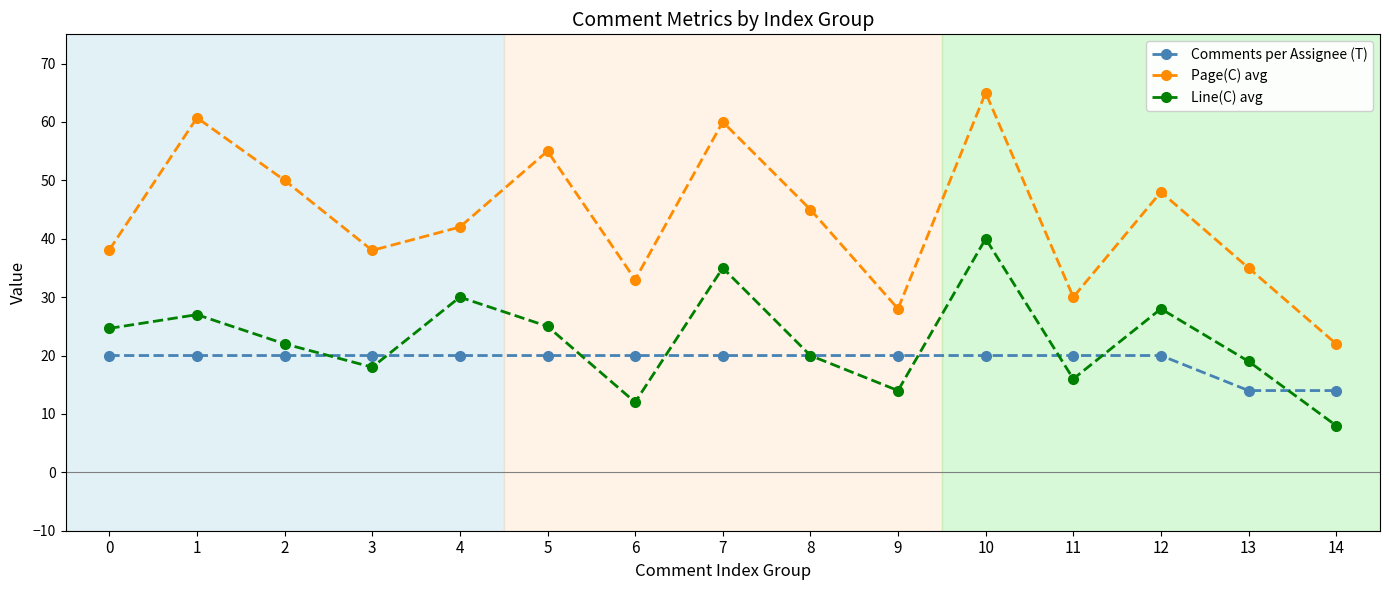

At which category does the chart reach its minimum across all series?

14